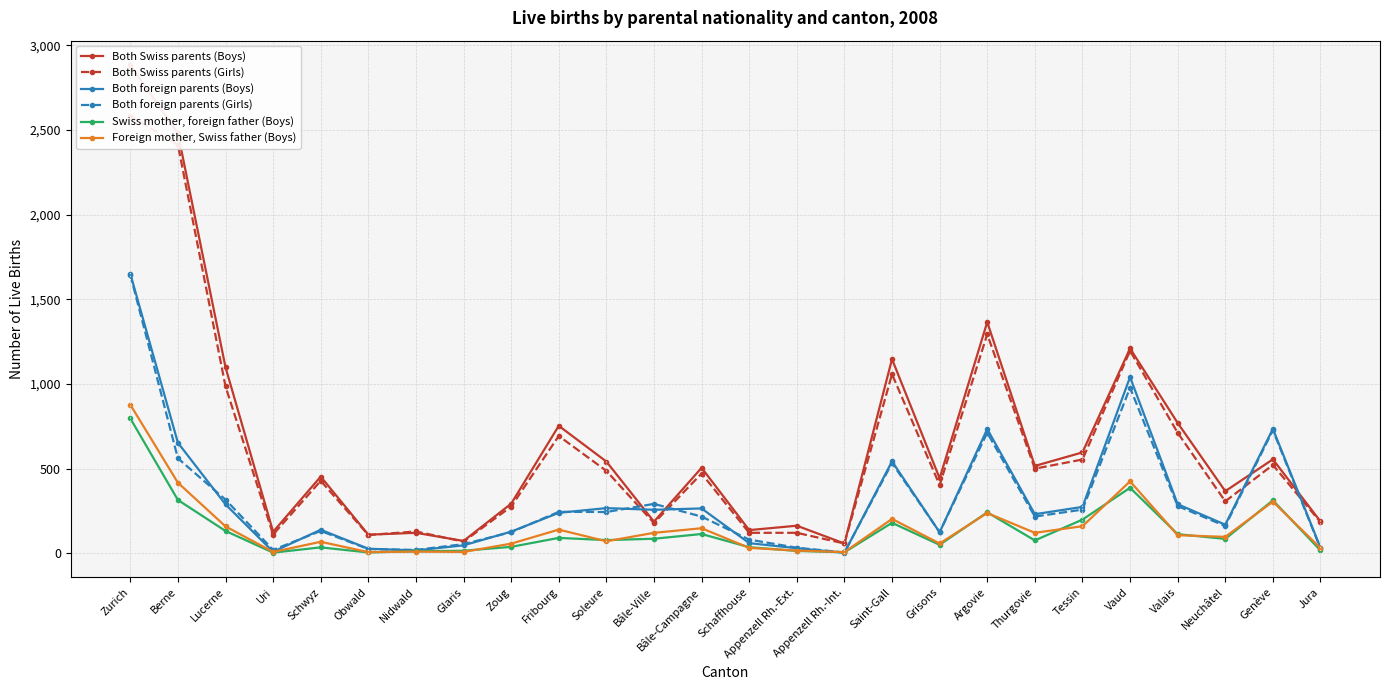

What is the label of the 20th point from the left?

Thurgovie